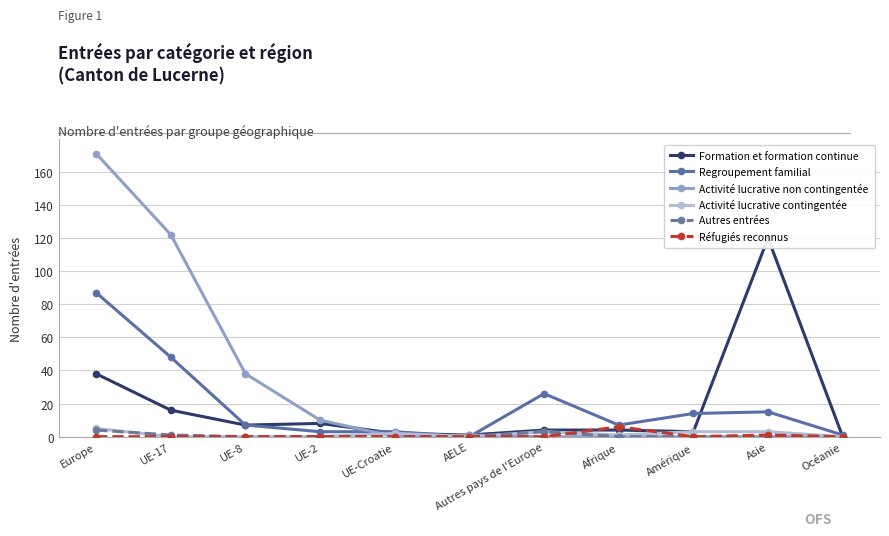

Where is Formation et formation continue nearest to the value 60?

Europe